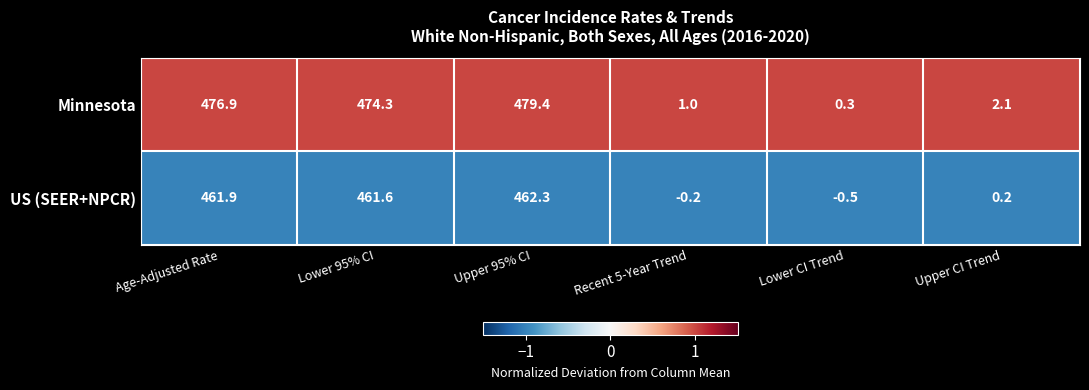

Which category has the lowest value in the US (SEER+NPCR) series?

Lower CI Trend